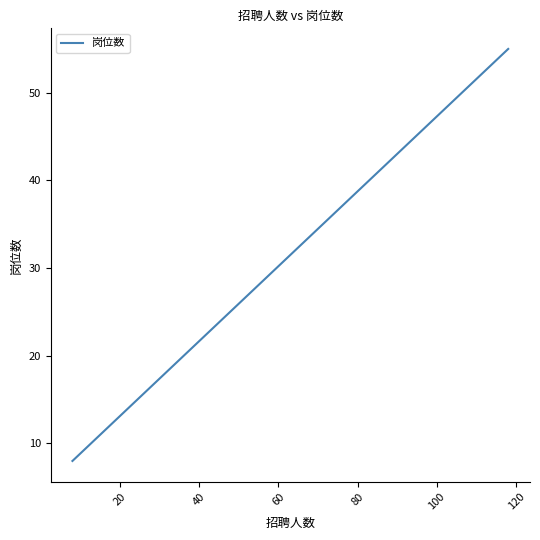

Does the chart have visible grid lines?

No